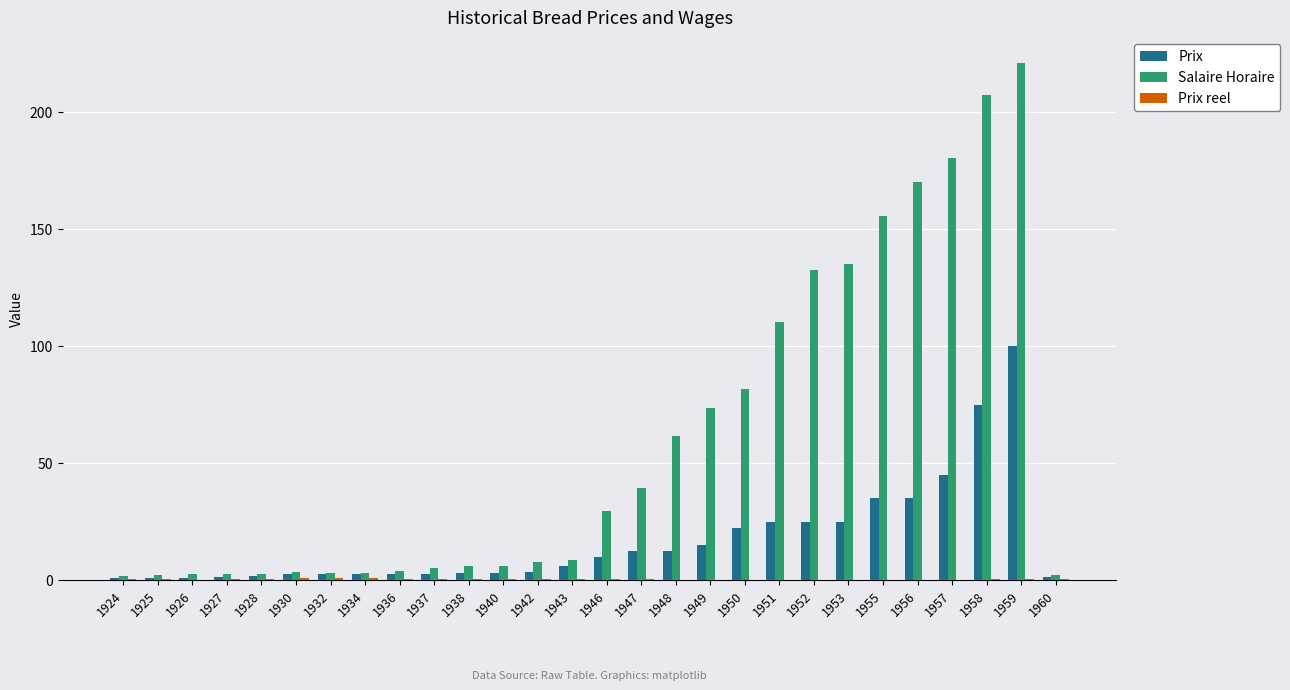

What is the sum of all Prix values?

472.5